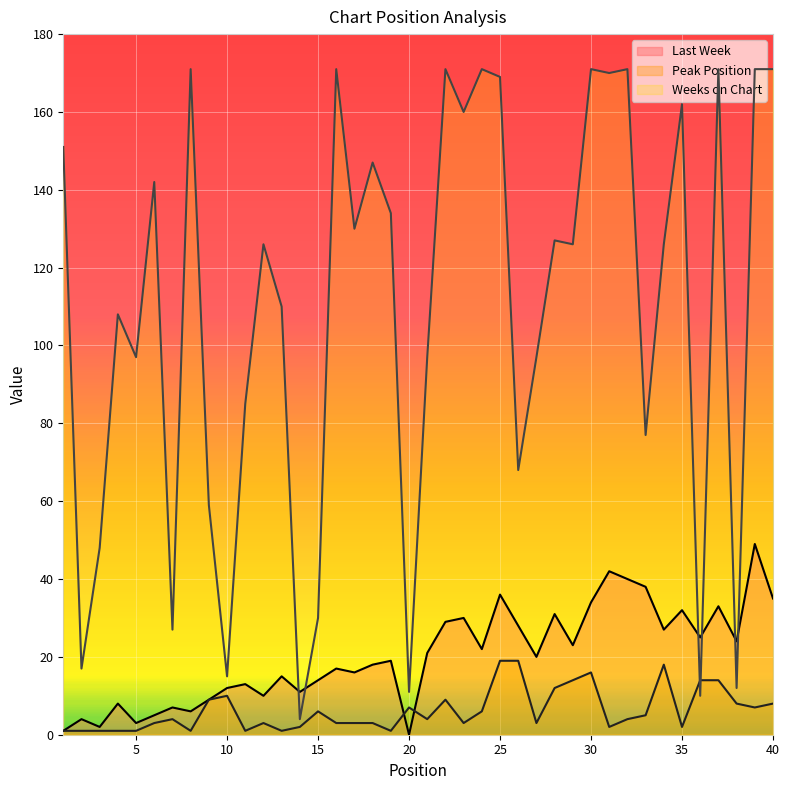

True or false: Weeks on Chart has a value of 171 at 8.

True